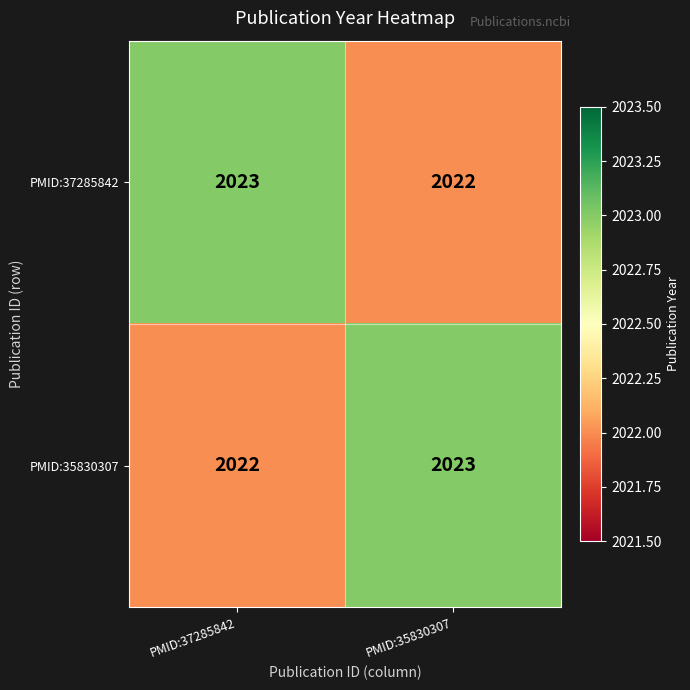

Reading left to right, extract all data points from this chart.

PMID:37285842: PMID:37285842=2023	PMID:35830307=2022
PMID:35830307: PMID:37285842=2022	PMID:35830307=2023